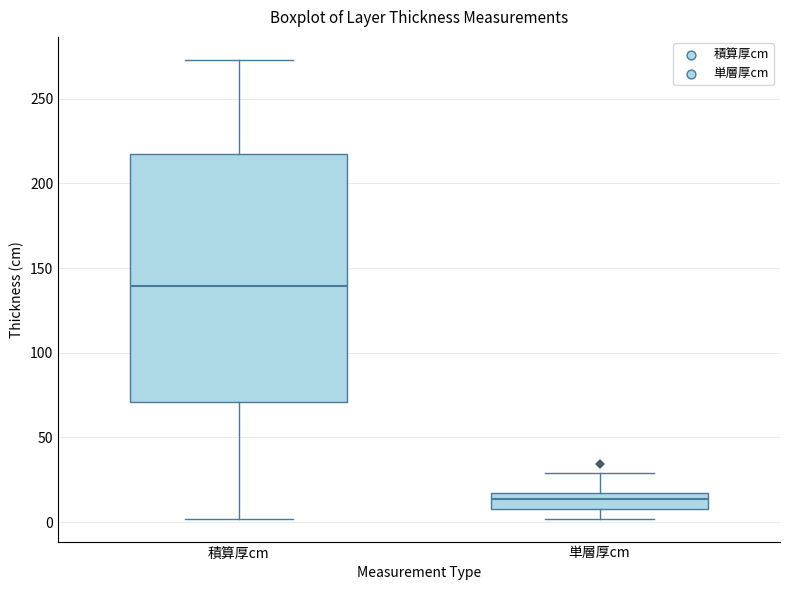

Reading left to right, transcribe this box plot: for each box, give where its median line is, the range the box spans, and where its two whiskers end, as read against the y-axis. The values are not printed on the chart, so give them approximately, as read against the axis.

積算厚cm: median 140, box 70 to 215, whiskers 0 to 275
単層厚cm: median 15 (inside the box), box 10 to 15, whiskers 0 to 30